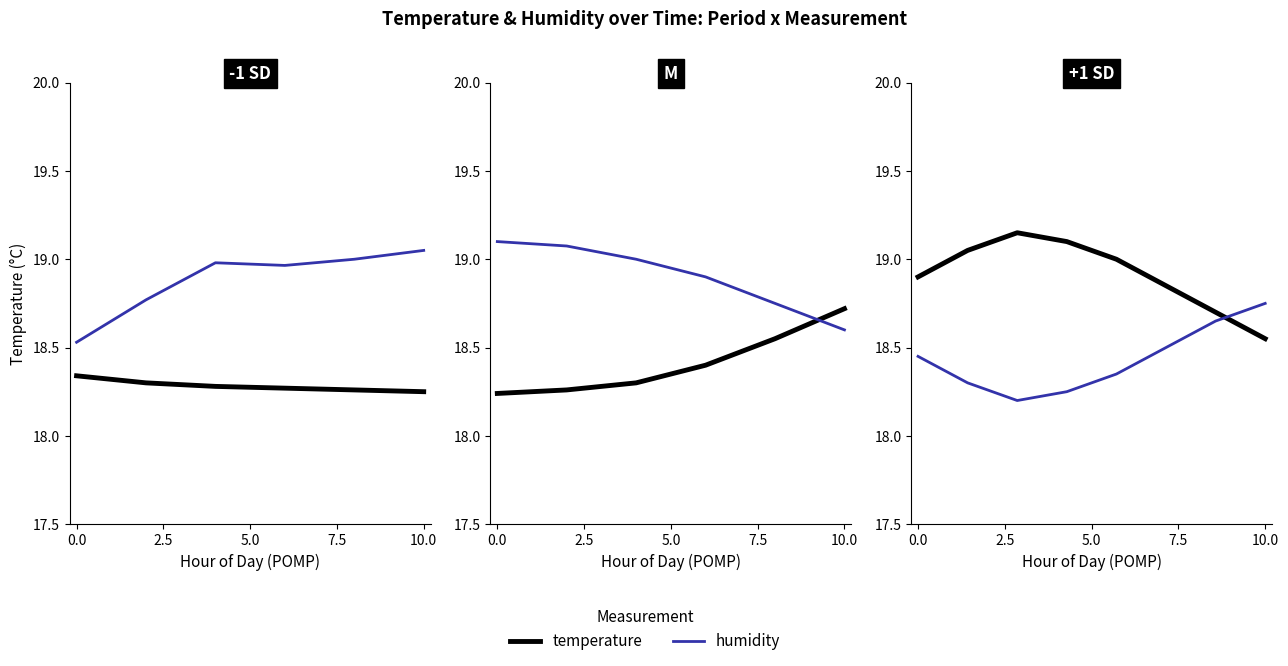

At how many categories does at least one series exceed 18?

8